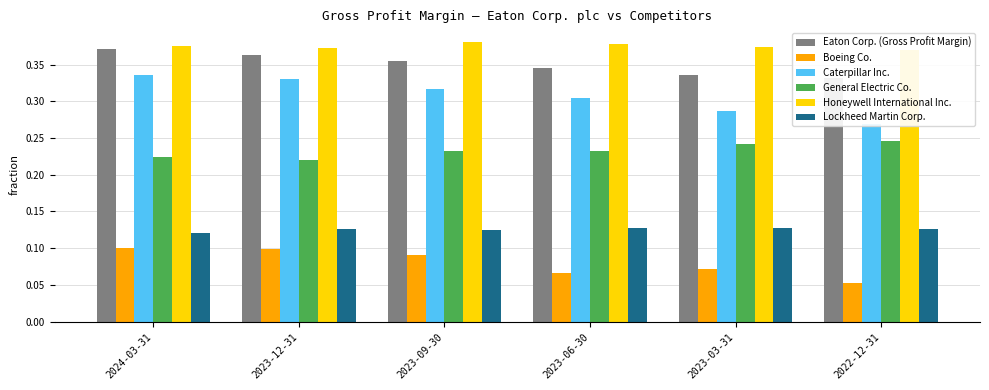

What is the sum of all Lockheed Martin Corp. values?

0.8